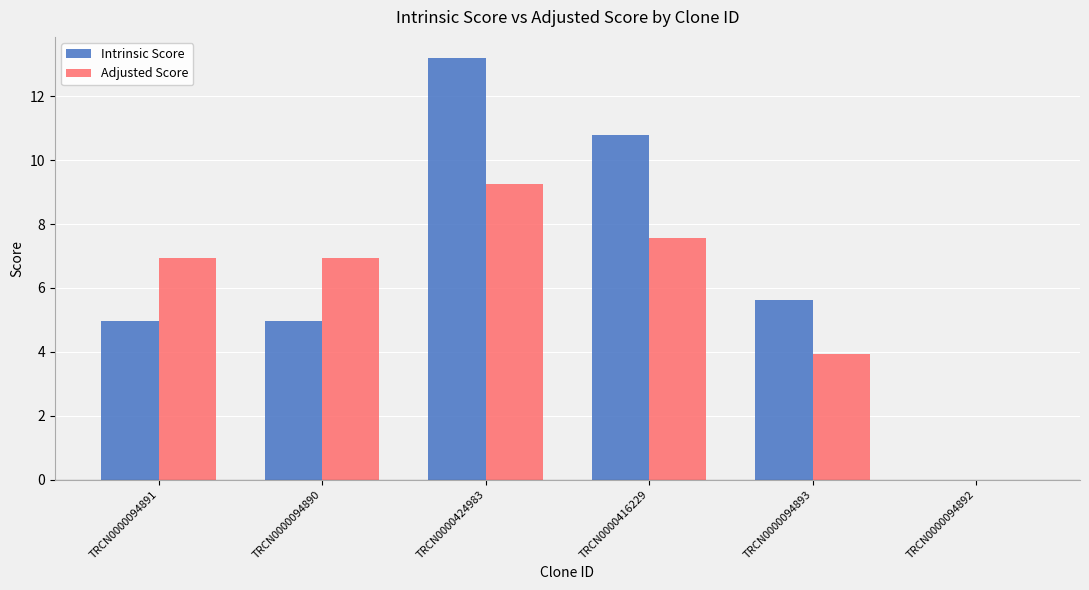

Is the value of Adjusted Score at TRCN0000424983 greater than the value of Intrinsic Score at TRCN0000094891?

Yes